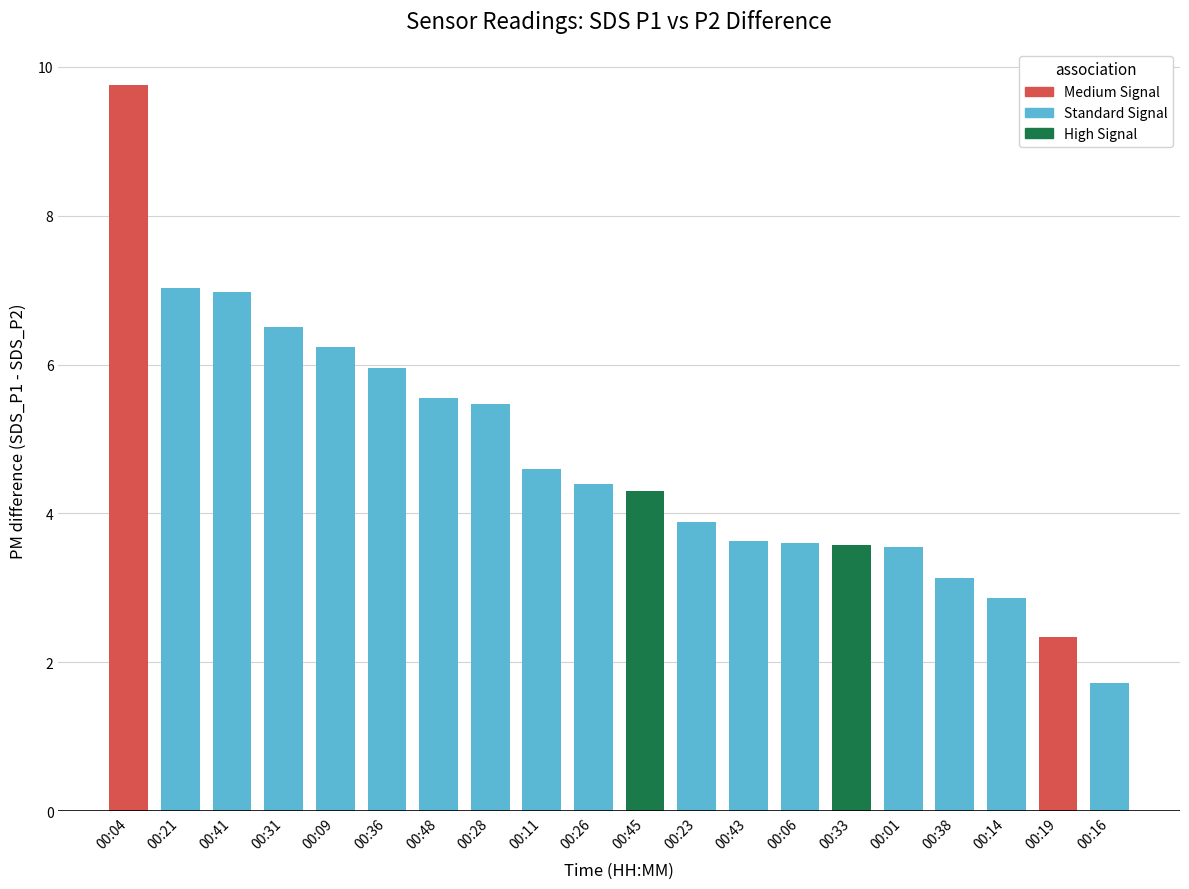

Is the value of SDS_P2 at 00:14 greater than the value of SDS_P1 at 00:21?

No